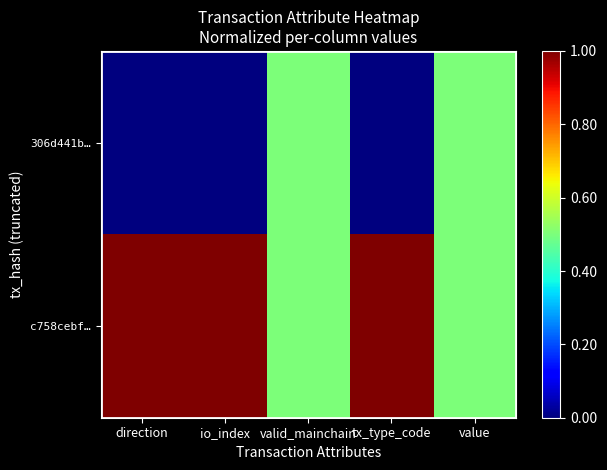

What is the total value across all series at value?

1.0